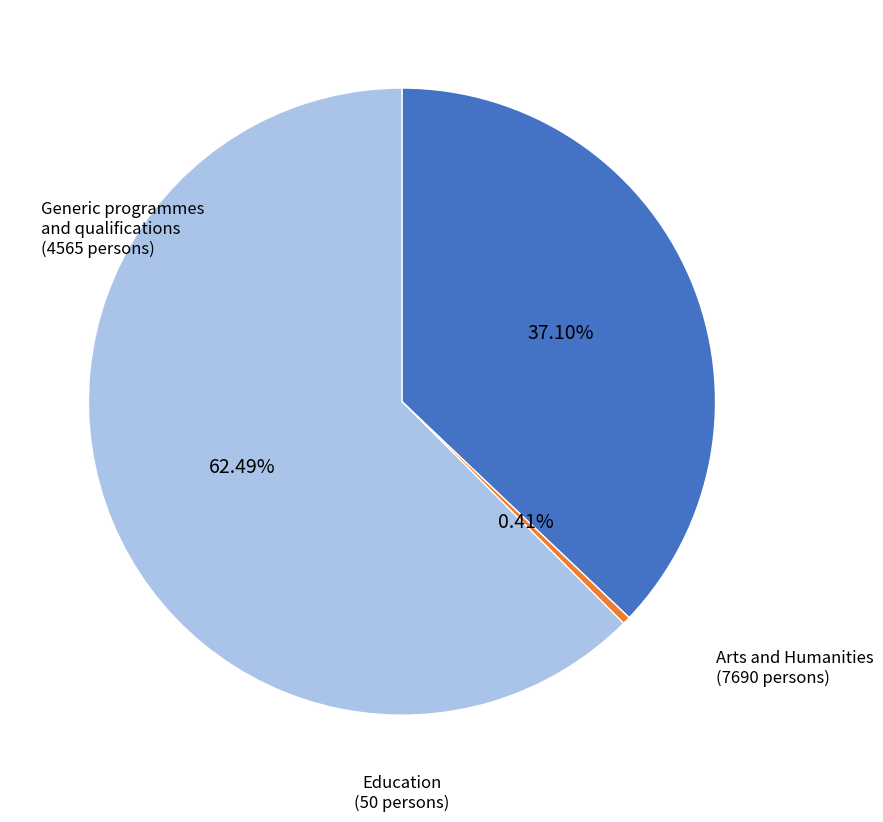

Between Generic programmes and qualifications and Arts and Humanities, which is larger?

Arts and Humanities